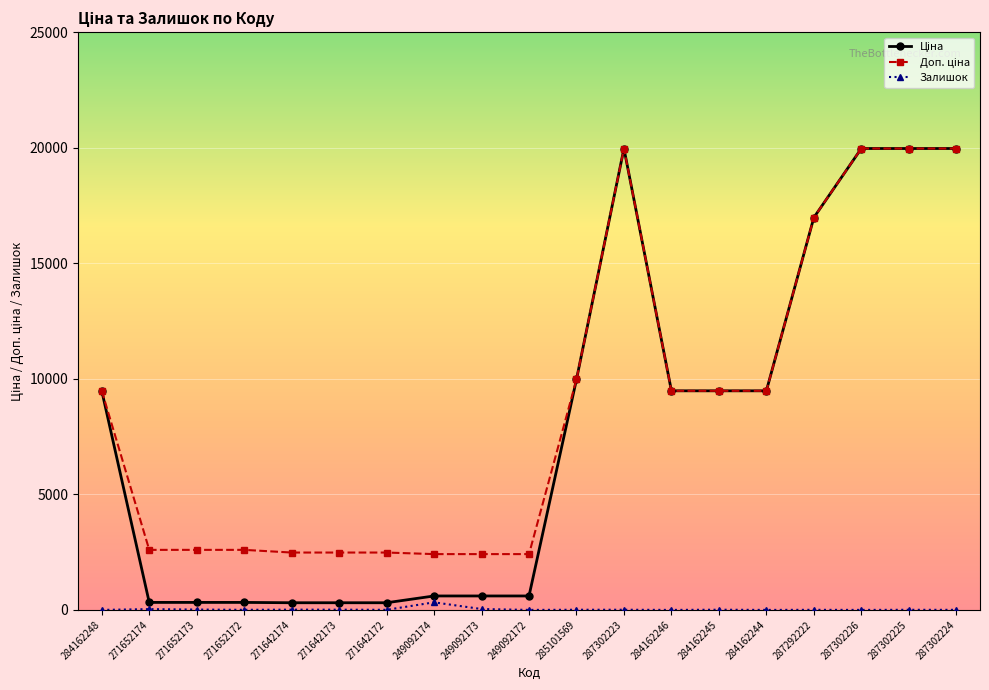

At how many categories does at least one series exceed 18232?

4